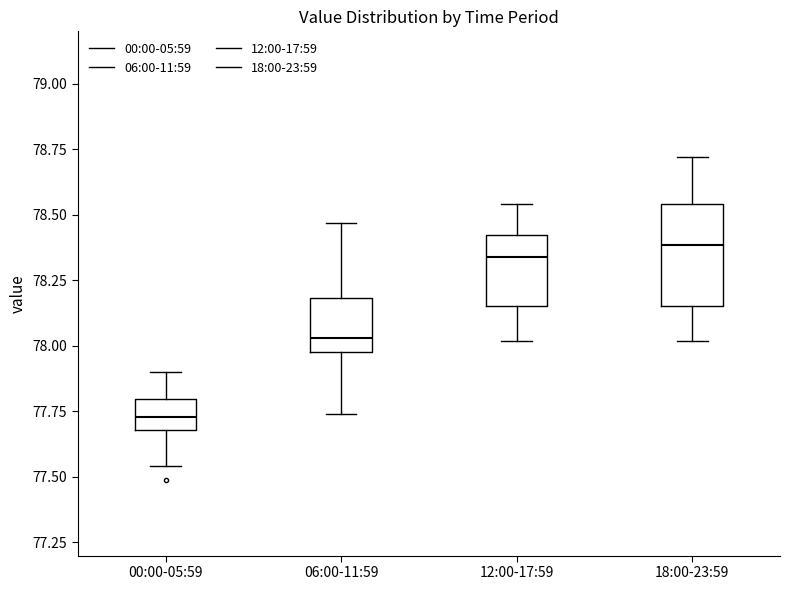

Reading left to right, transcribe this box plot: for each box, give where its median line is, the range the box spans, and where its two whiskers end, as read against the y-axis. The values are not printed on the chart, so give them approximately, as read against the axis.

00:00-05:59: median 77.75, box 77.70 to 77.80, whiskers 77.55 to 77.90
06:00-11:59: median 78.05, box 78.00 to 78.20, whiskers 77.75 to 78.45
12:00-17:59: median 78.35, box 78.15 to 78.40, whiskers 78.00 to 78.55
18:00-23:59: median 78.40, box 78.15 to 78.55, whiskers 78.00 to 78.70